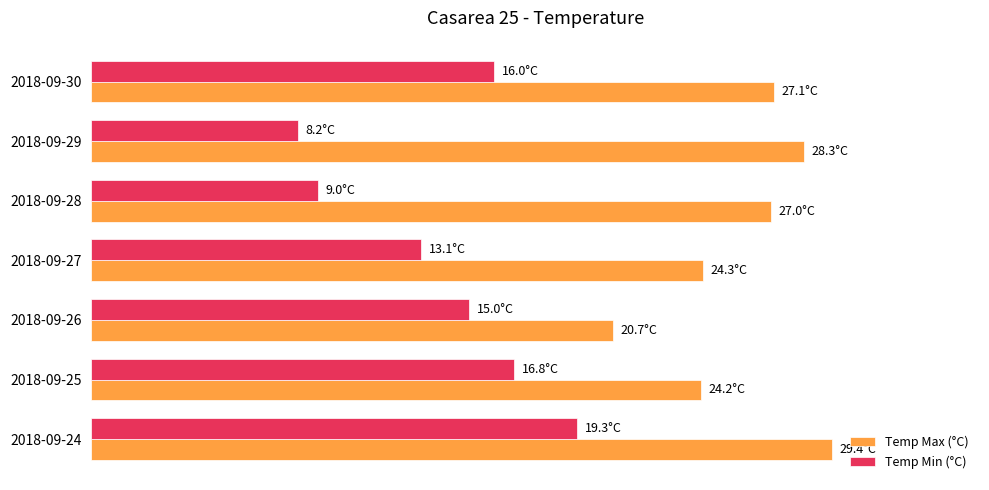

What are all the series names shown in the legend?

Temp Max (°C), Temp Min (°C)